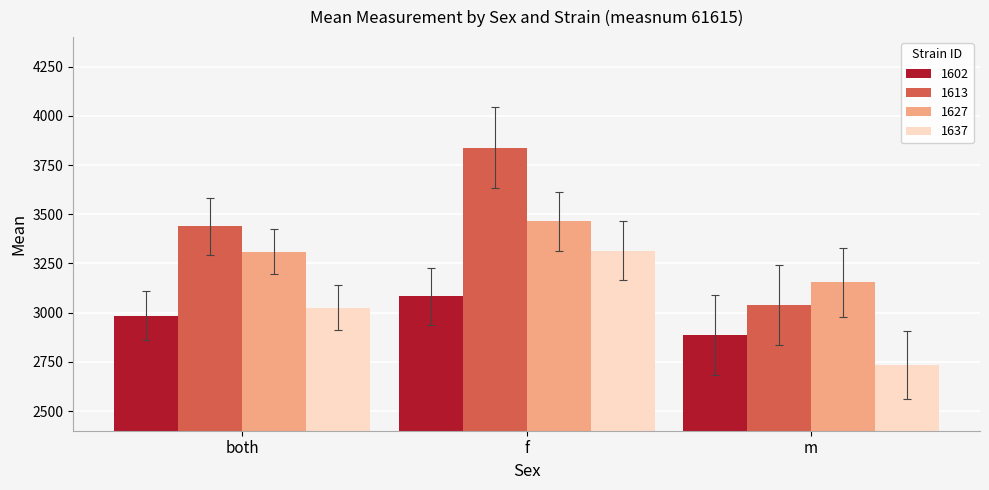

Does the chart contain any negative values?

No